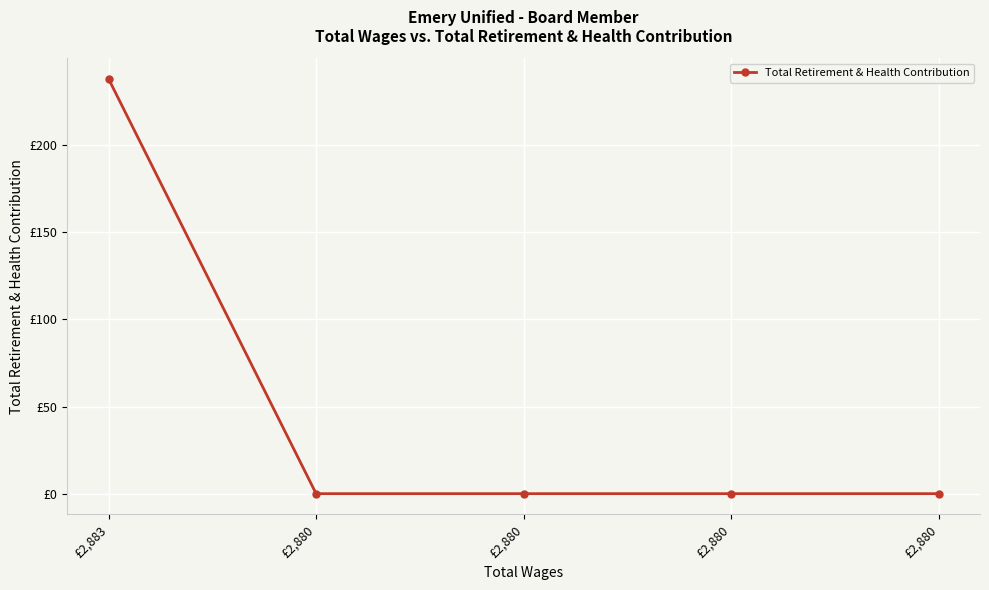

The chart shows a value of -112 at £2,880. True or false?

False